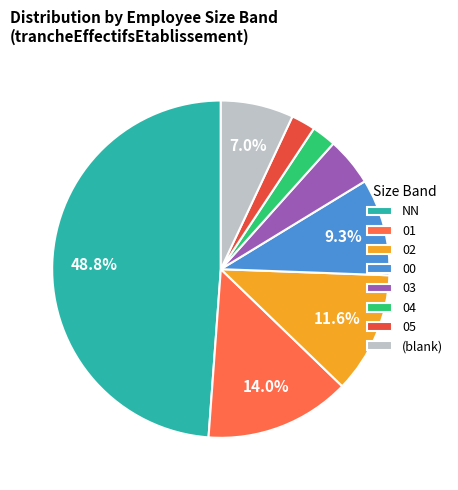

How many segments does this pie chart have?

8